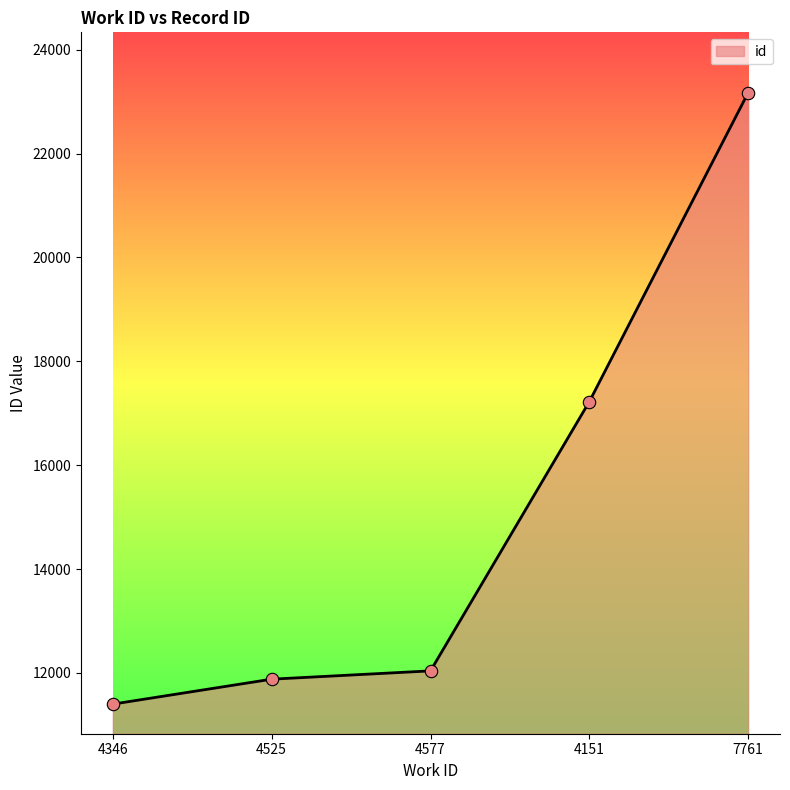

What is the change in value from 4346 to 4151?

+5824